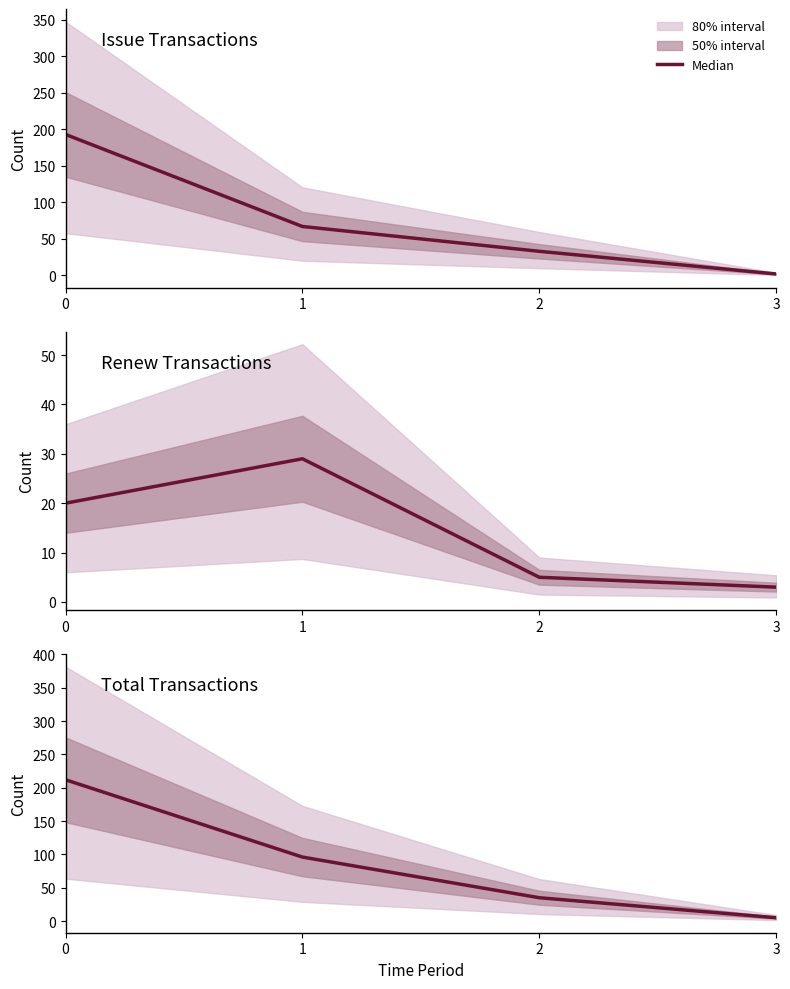

Is it true that the value at 0 is 322?

False